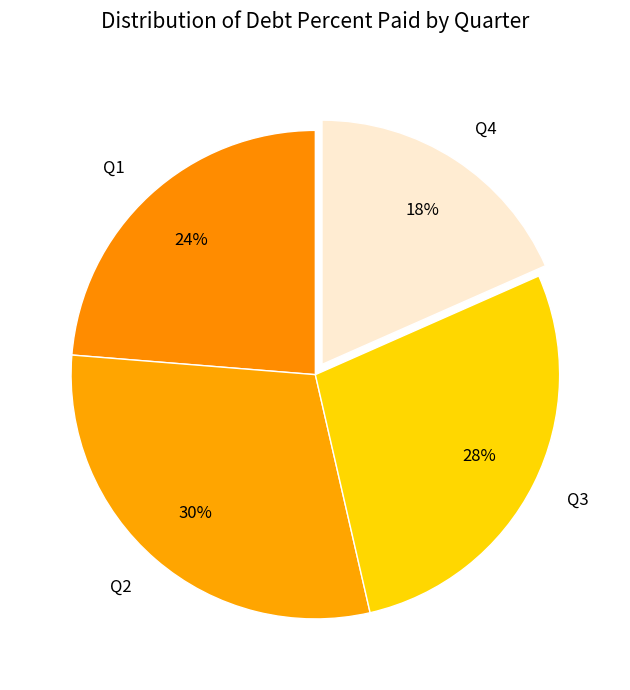

Is the sum of Q2 and Q1 greater than half?

Yes